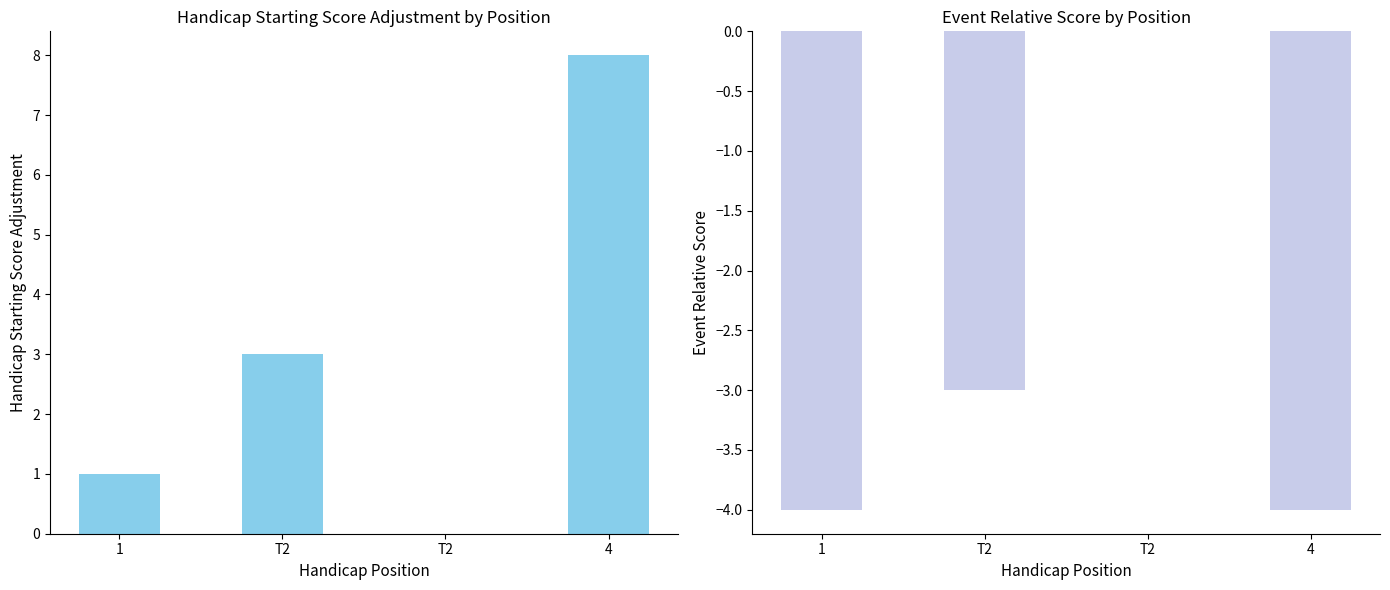

How many bars are there in total?

8